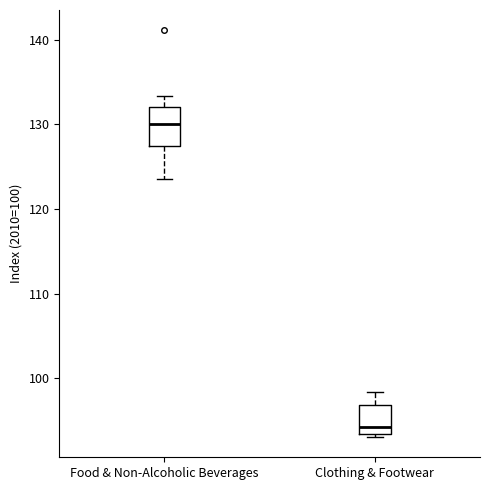

Where is the upper edge of the box for Food & Non-Alcoholic Beverages on the y-axis? The values are not printed on the chart, so give them approximately, as read against the axis.

132